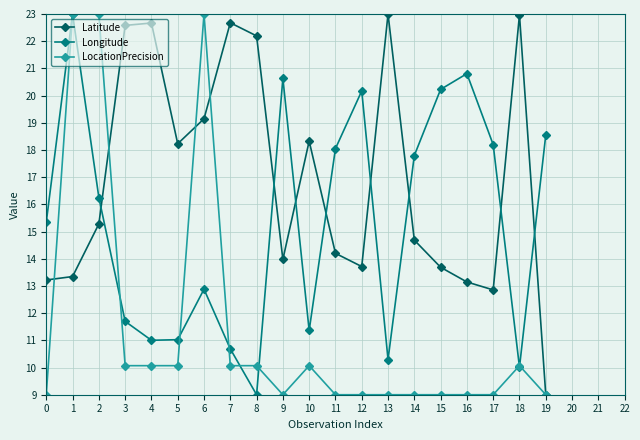

Where do Longitude and Latitude first cross each other?

2 and 3